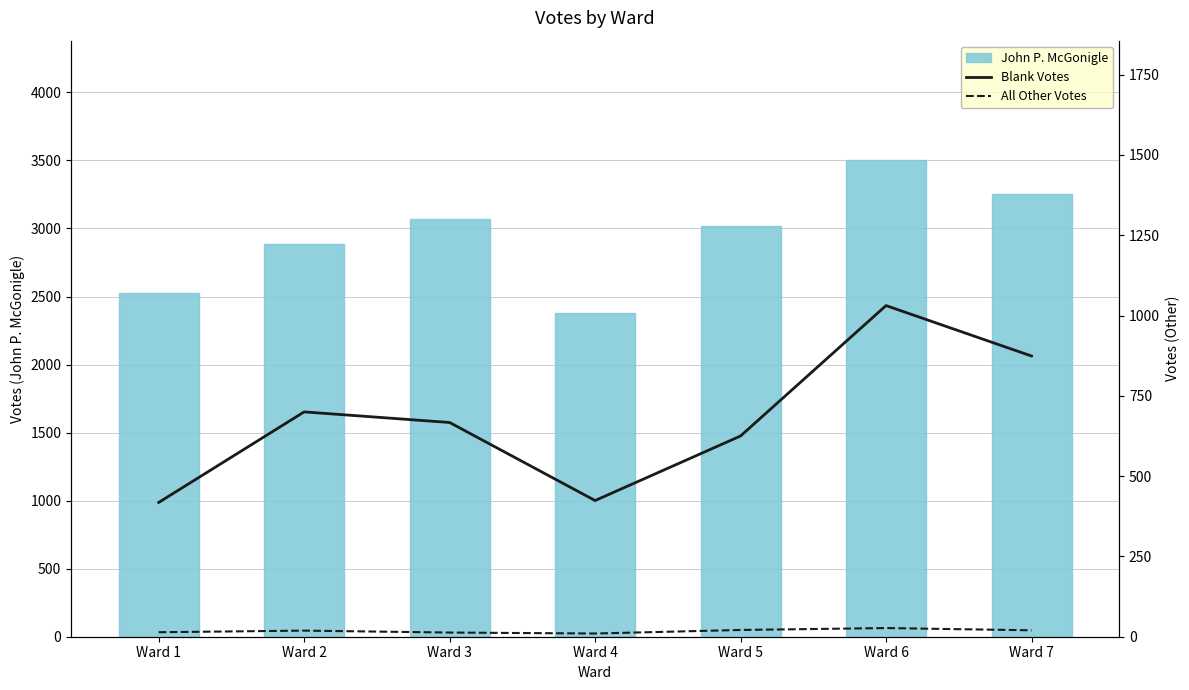

The value of All Other Votes at Ward 6 is 48. True or false?

False